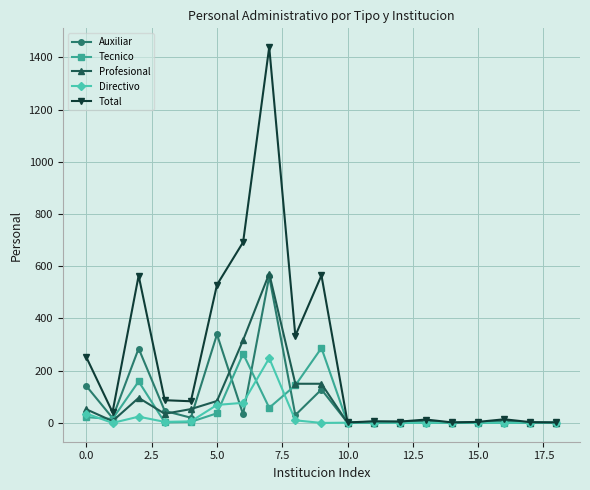

In Directivo, how many points are lower than both neighbors (excluding endpoints)?

4